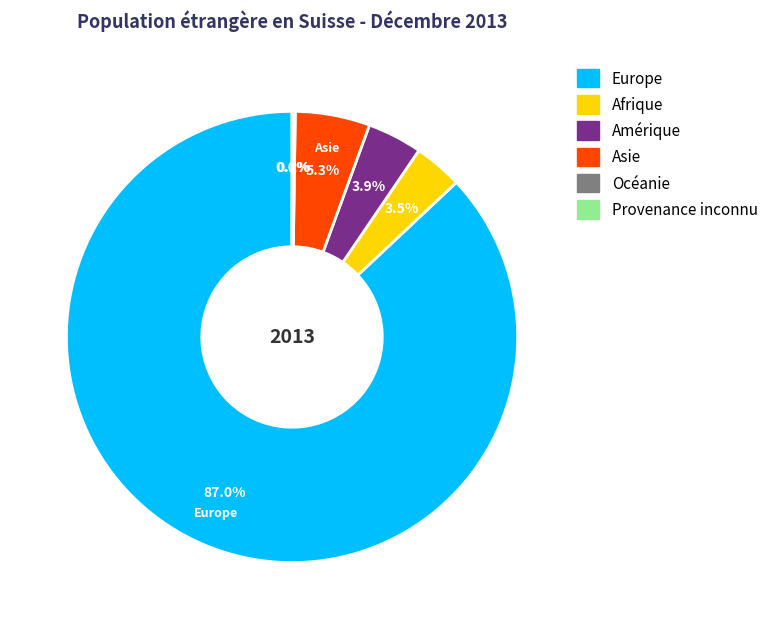

Between Asie and Europe, which is larger?

Europe